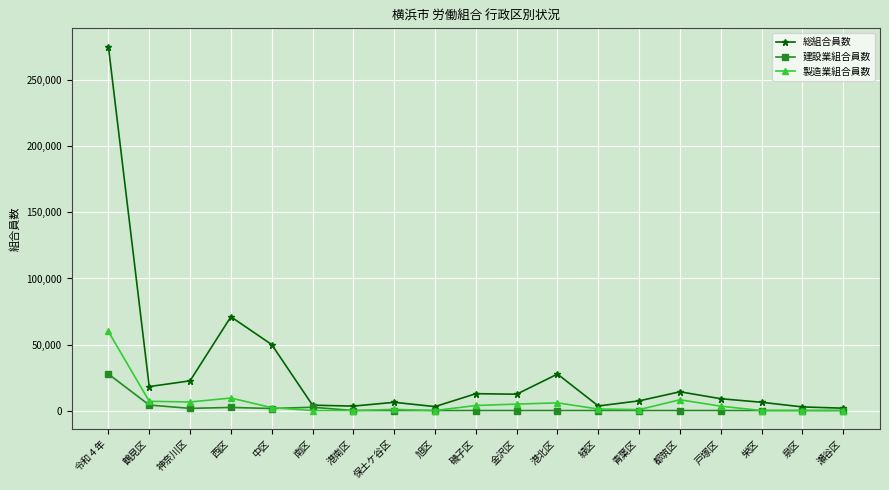

Does the chart have visible grid lines?

Yes